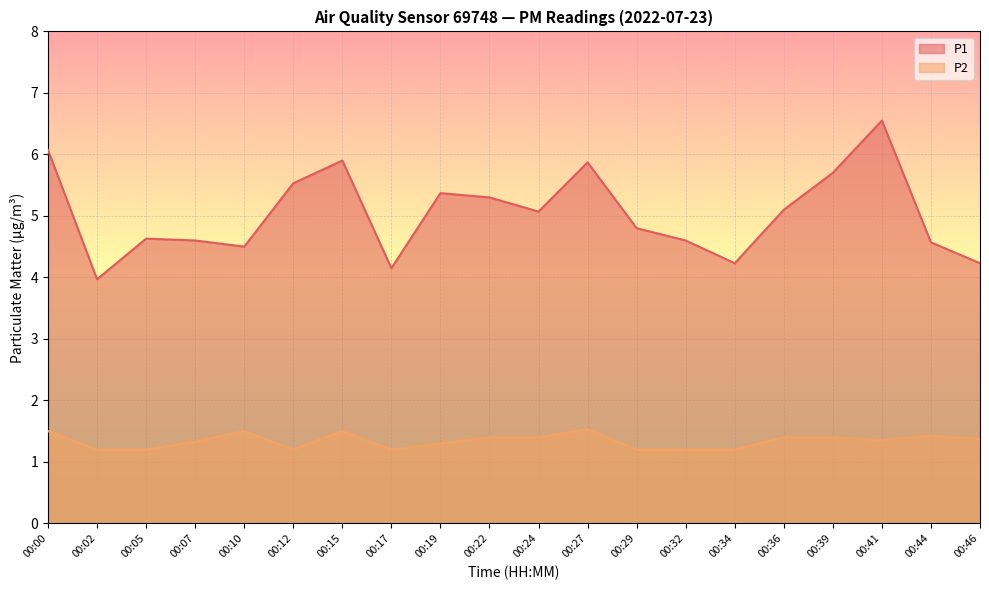

Is it true that P1 equals 2.5 at 00:29?

False